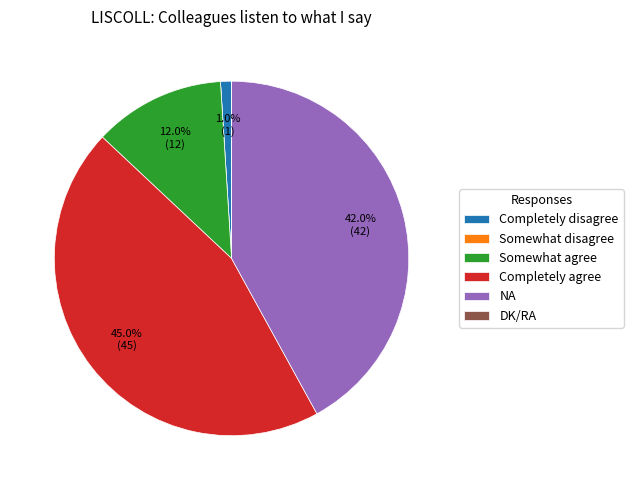

How much of the chart is everything except NA?

58.0%